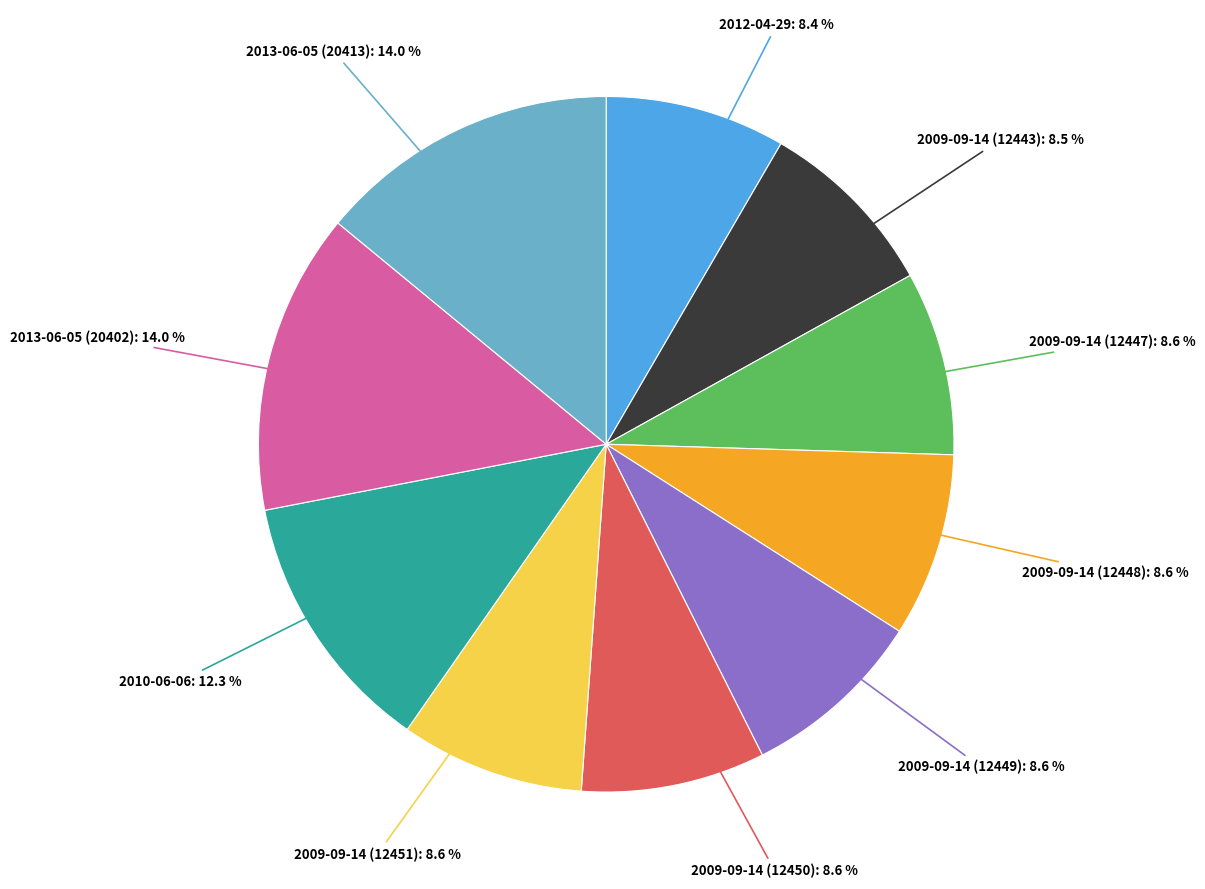

Is there a majority slice in this chart?

No